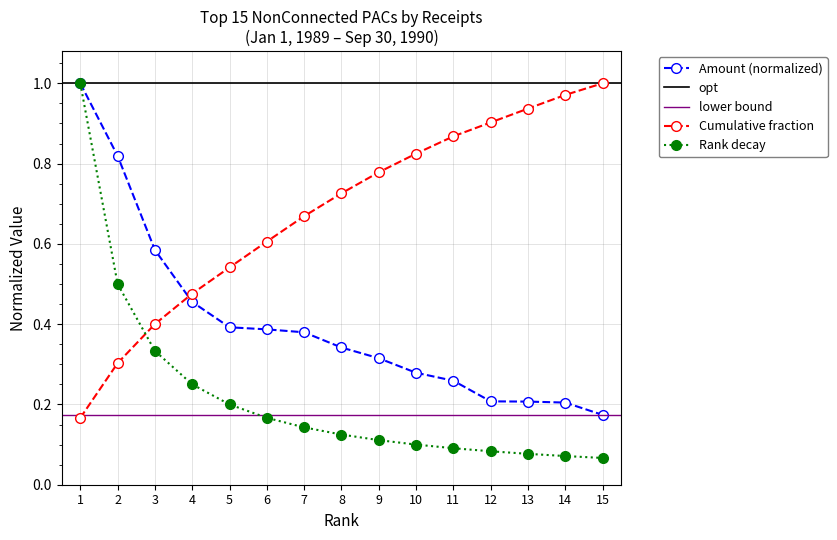

What is the value of the Amount point at the 8th from the left?

0.3